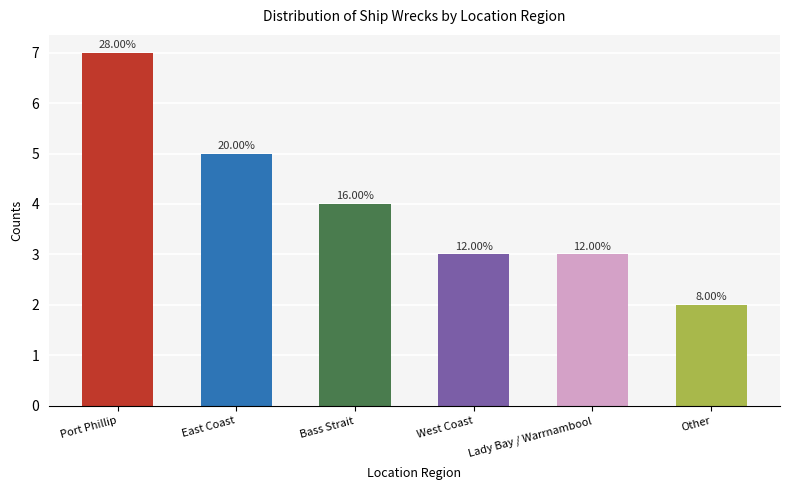

How many bars are there in total?

6